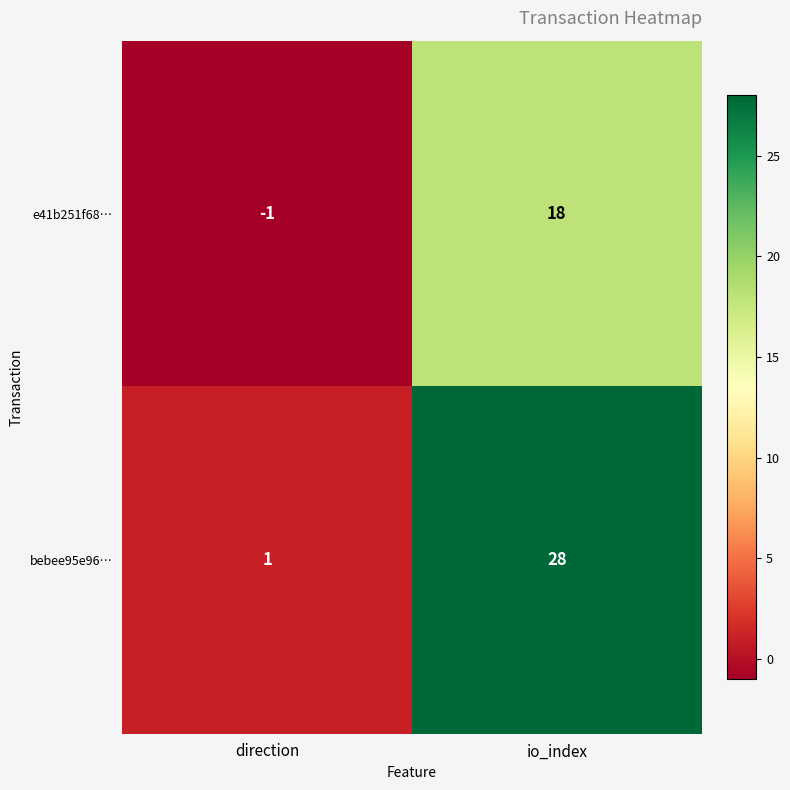

Which series has the widest spread of values?

bebee95e96…